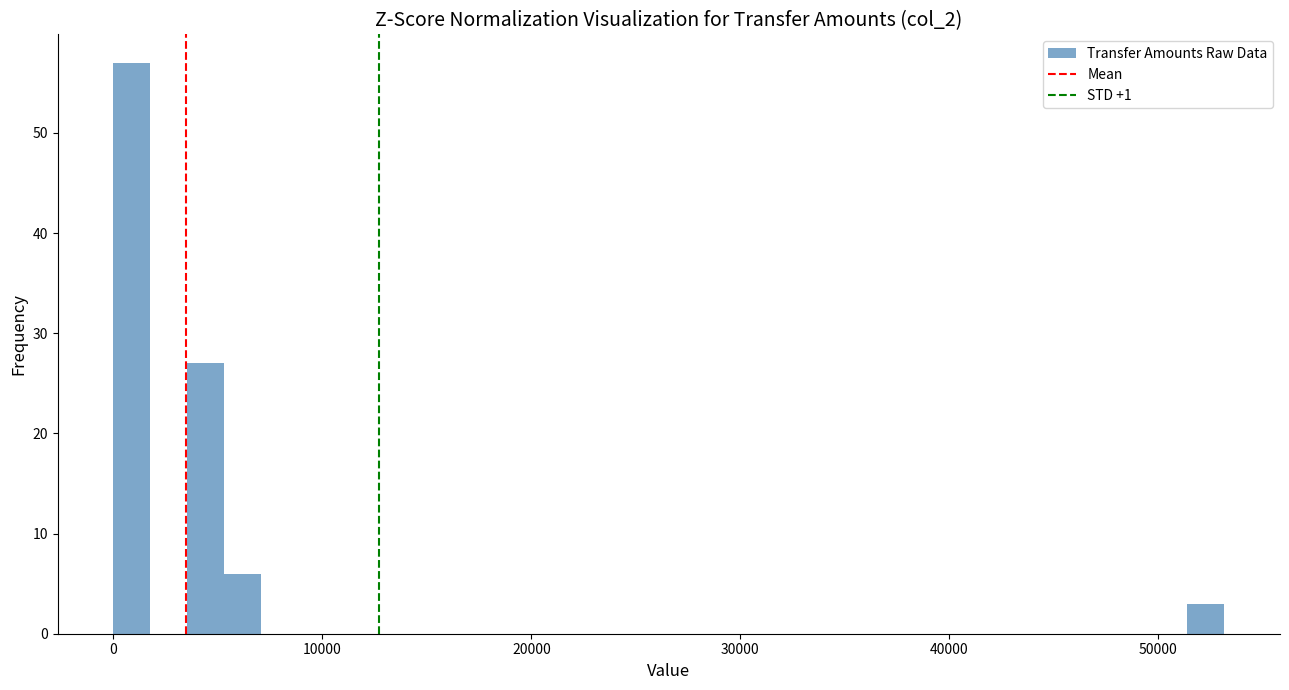

Read against the x-axis, roughly where is the centre of the tallest bar?

1000